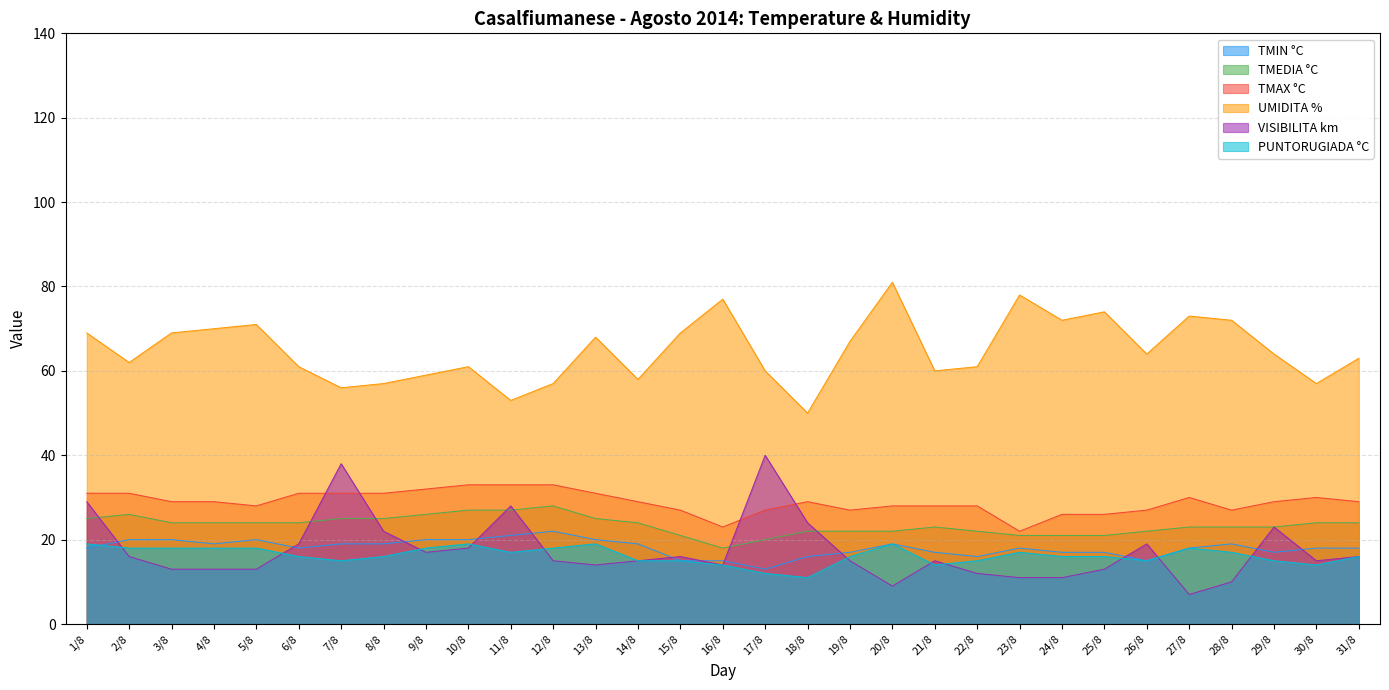

How many interior local valleys does the VISIBILITA km series have?

6